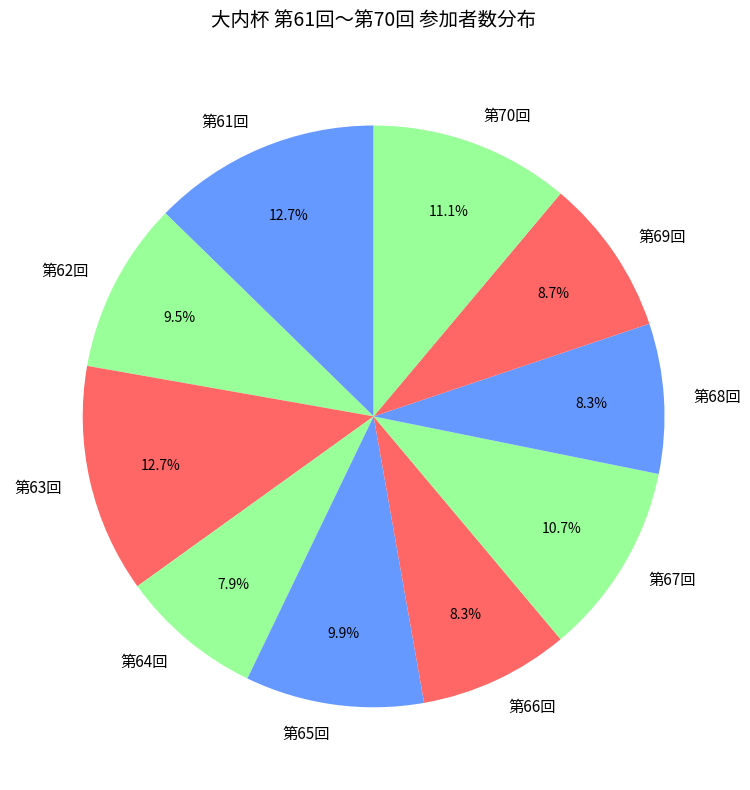

Which has a higher value, 第64回 or 第69回?

第69回